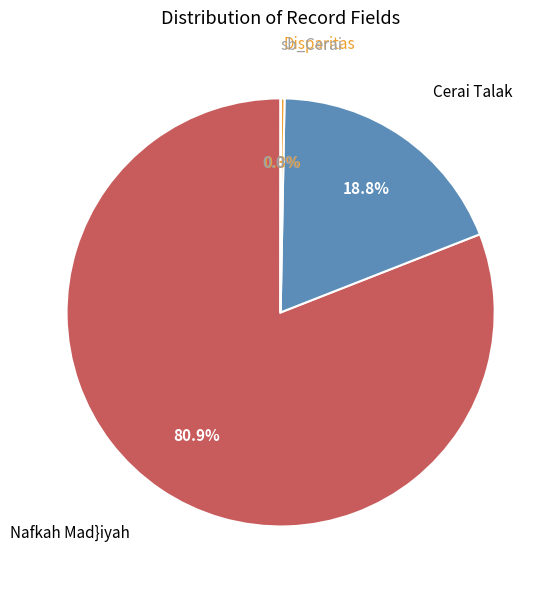

Is there a majority slice in this chart?

Yes